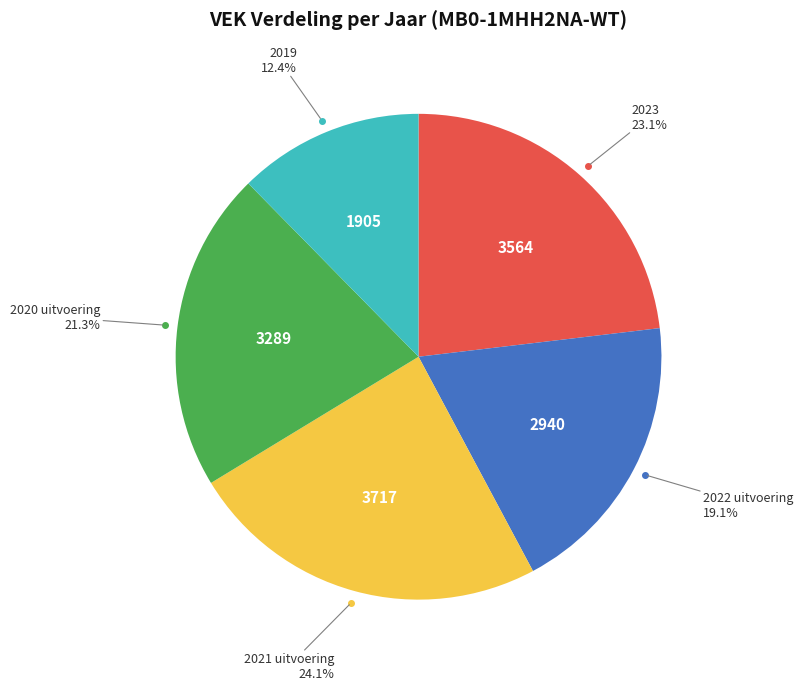

Is there a majority slice in this chart?

No